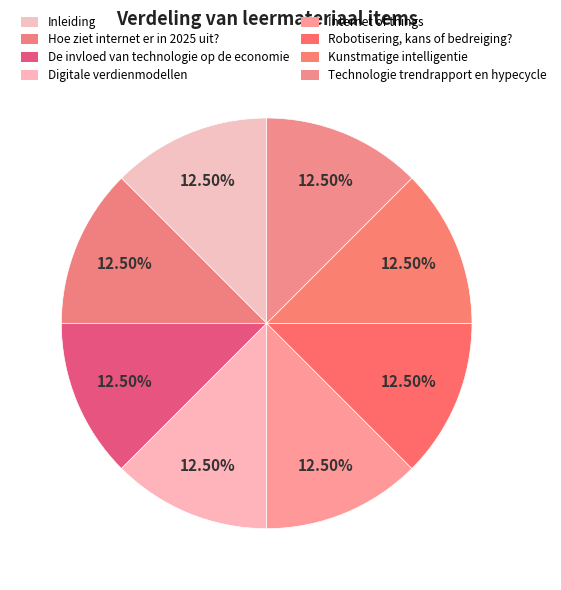

How many slices are in this pie chart?

8